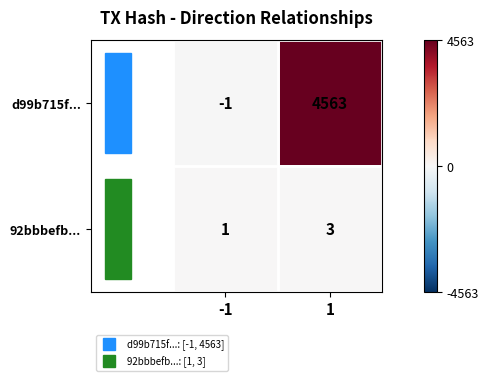

True or false: 92bbbefb... has a value of 3 at 1.

True